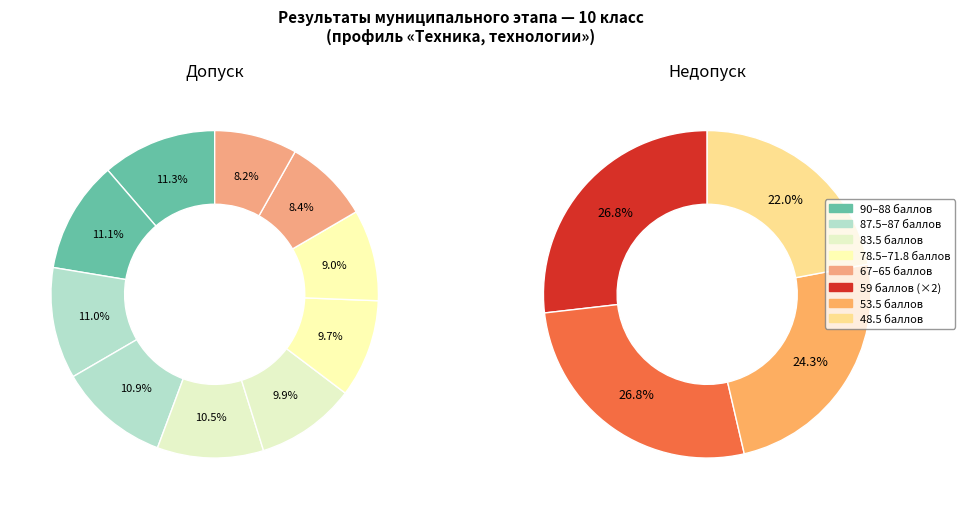

Count the number of slices in the pie.

14